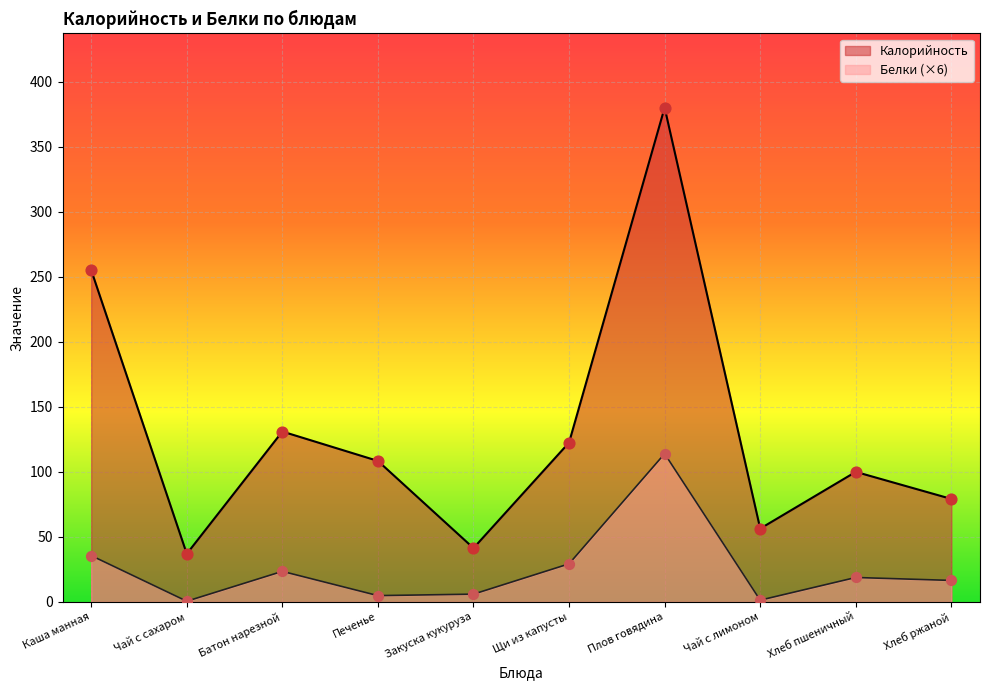

Is the value of Белки at Щи из капусты greater than the value of Калорийность at Закуска кукуруза?

No